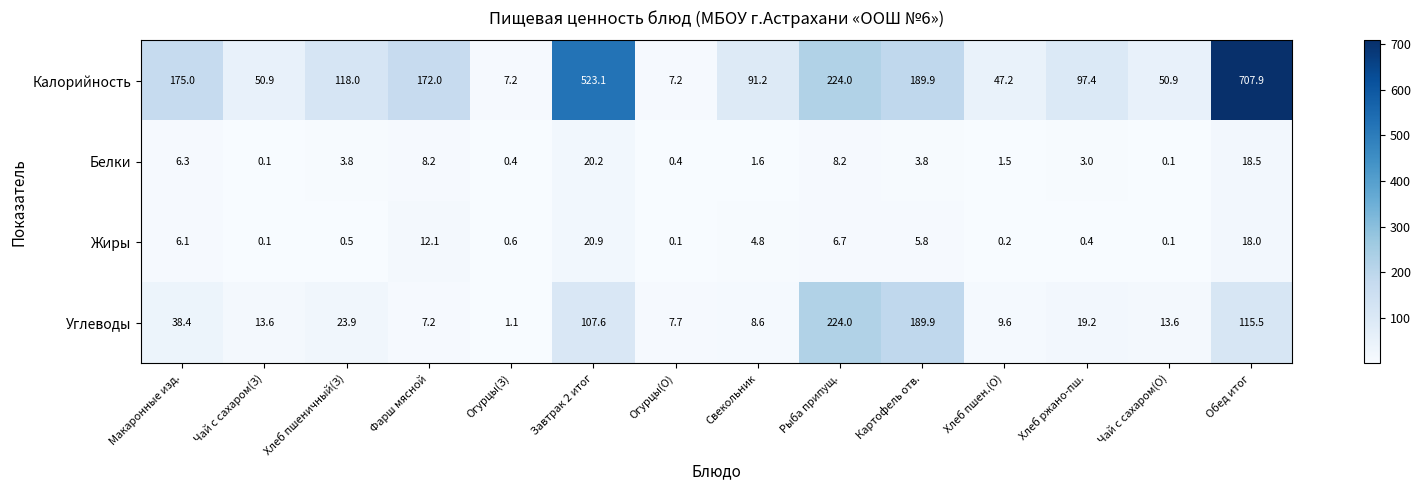

What is the sum of all Калорийность values?

2461.9